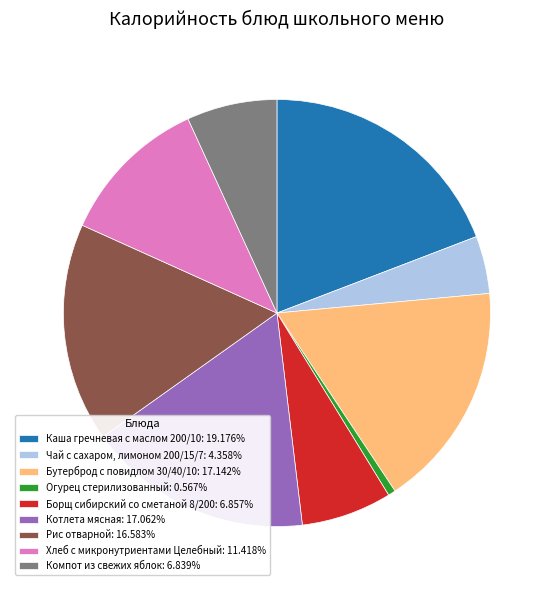

How many segments does this pie chart have?

9